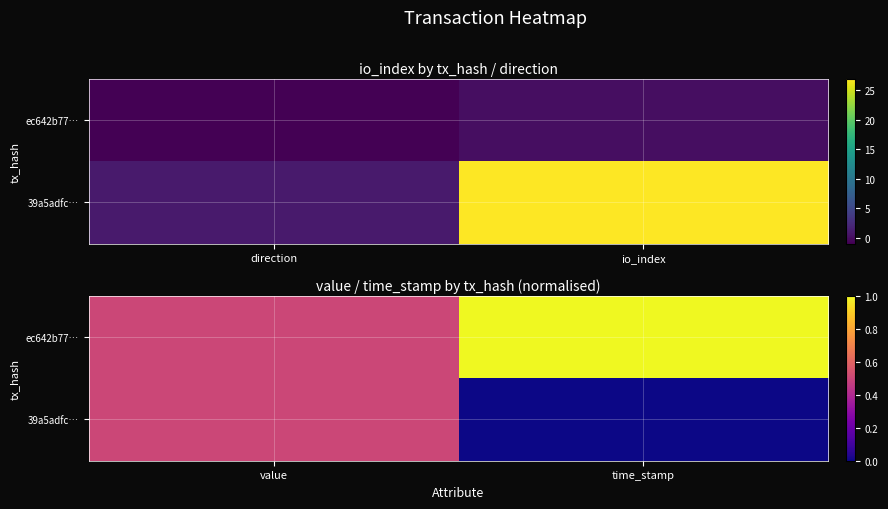

The ec642b77… series shows 0.2 at value. True or false?

False